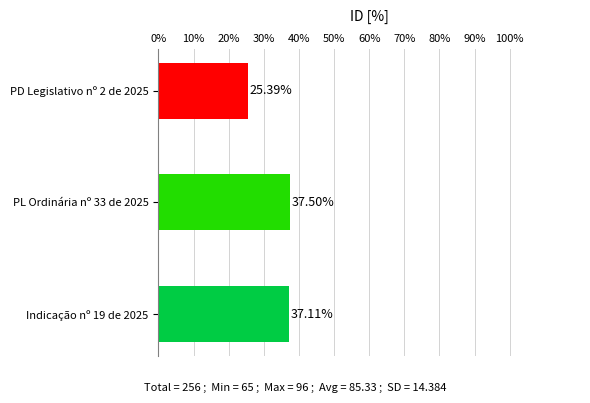

Between PL Ordinária nº 33 de 2025 and PD Legislativo nº 2 de 2025, which is larger?

PL Ordinária nº 33 de 2025